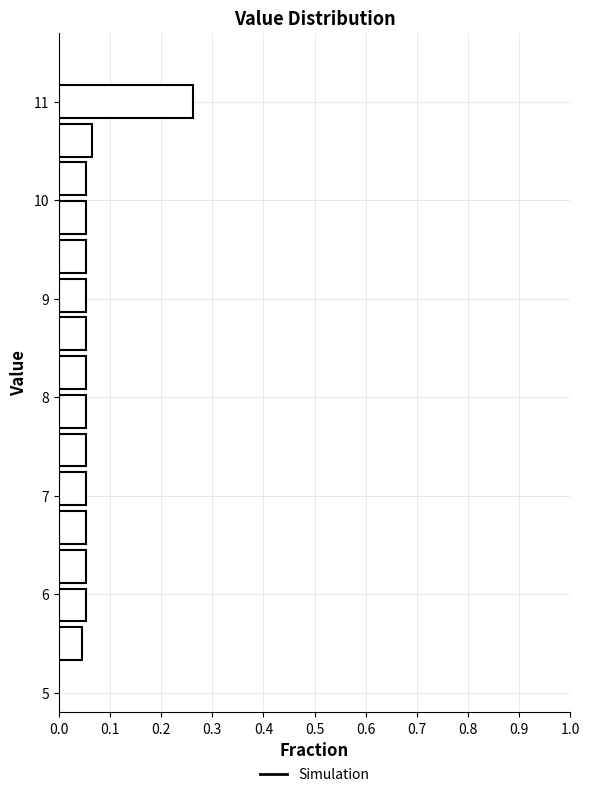

Read against the y-axis, roughly where is the centre of the longest bar?

11.0